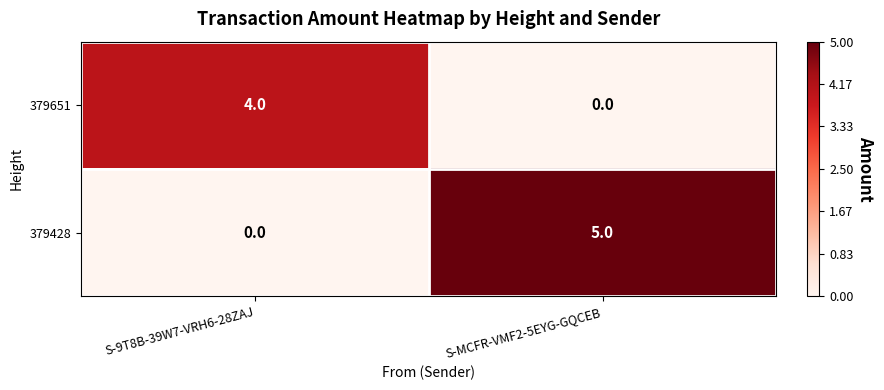

What is the maximum value shown in the chart?

5